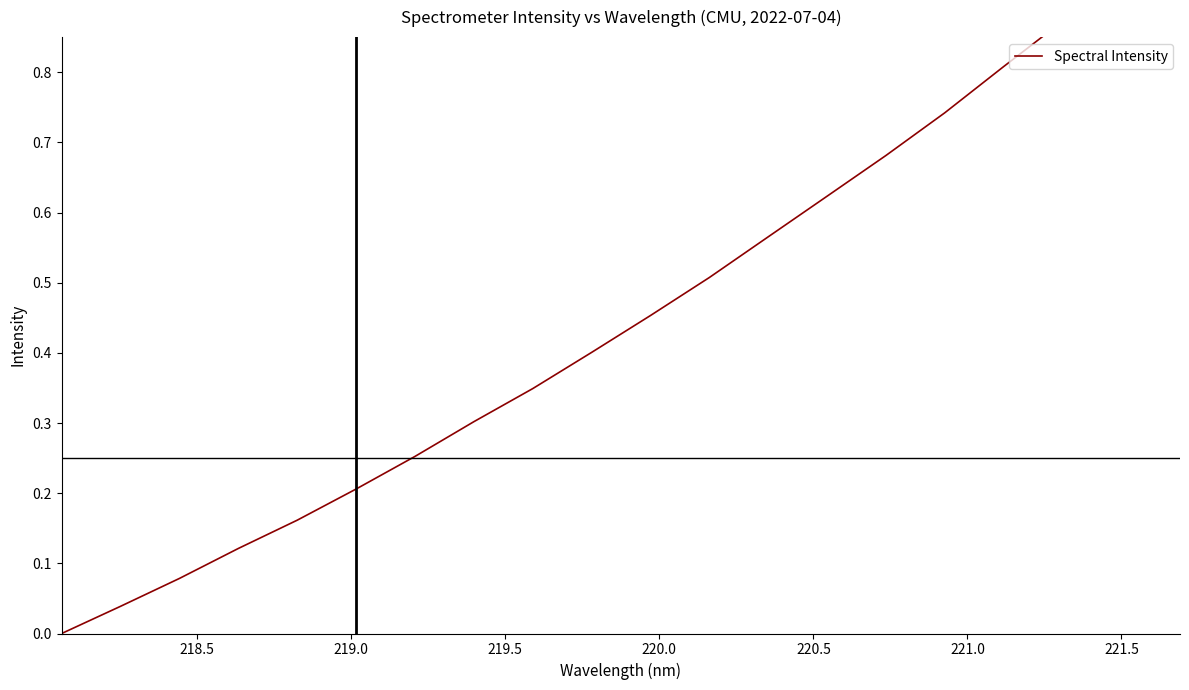

What is the average value?

0.5